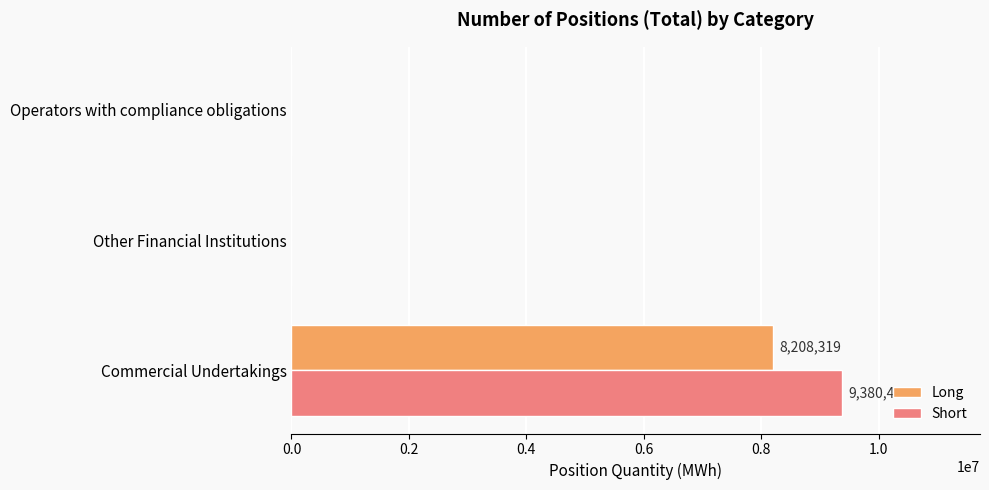

Between Commercial Undertakings and Operators with compliance obligations, which series saw the biggest shift?

Short